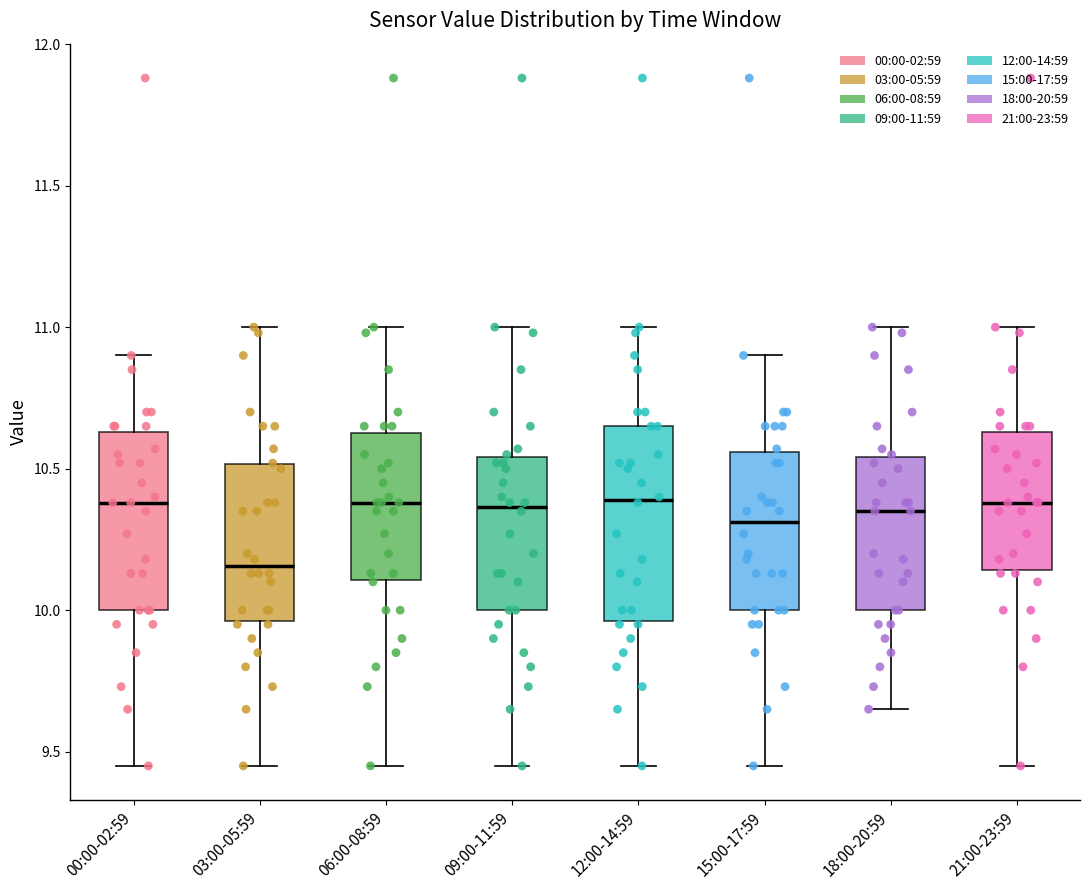

Which box is the tallest, from its lower edge to its upper edge?

12:00-14:59